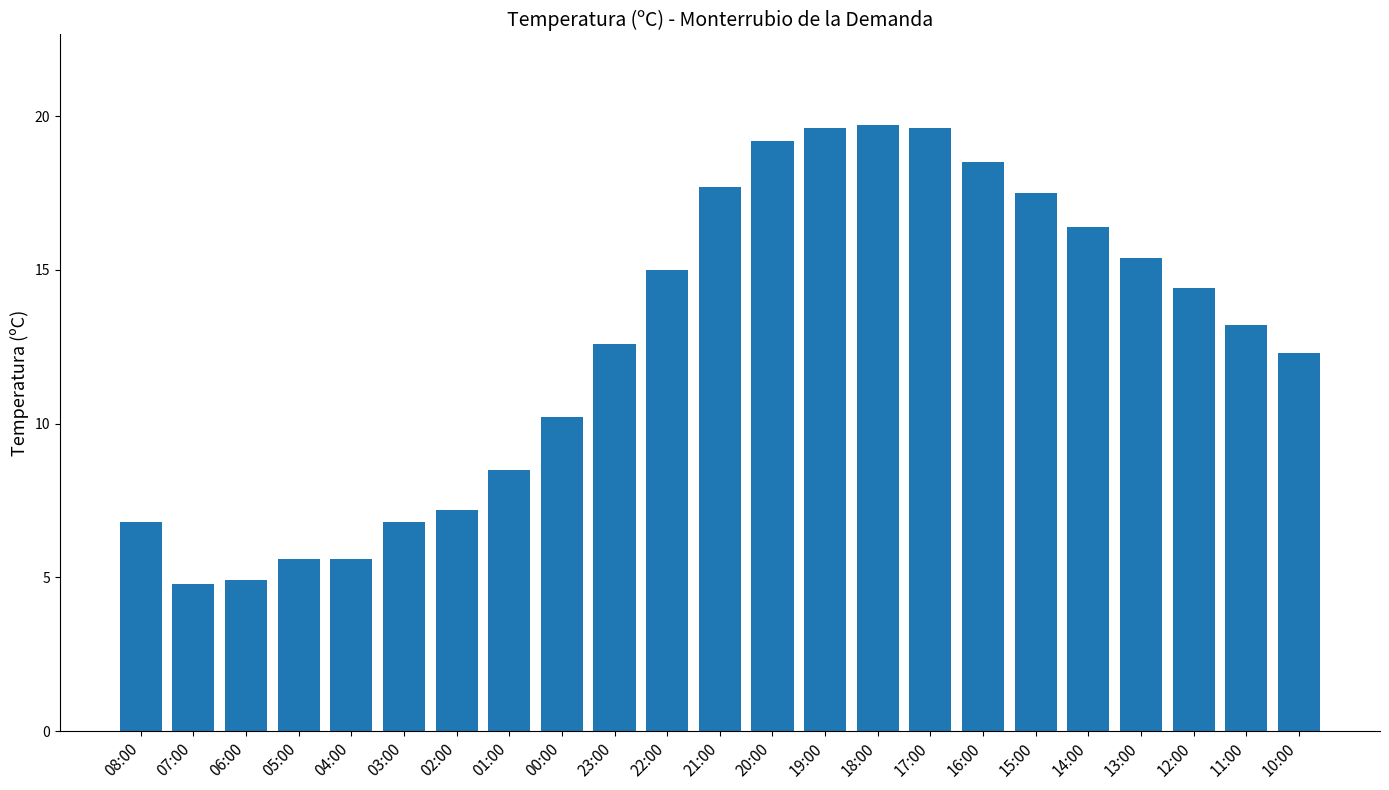

What is the difference between the second highest and second lowest values?

14.7